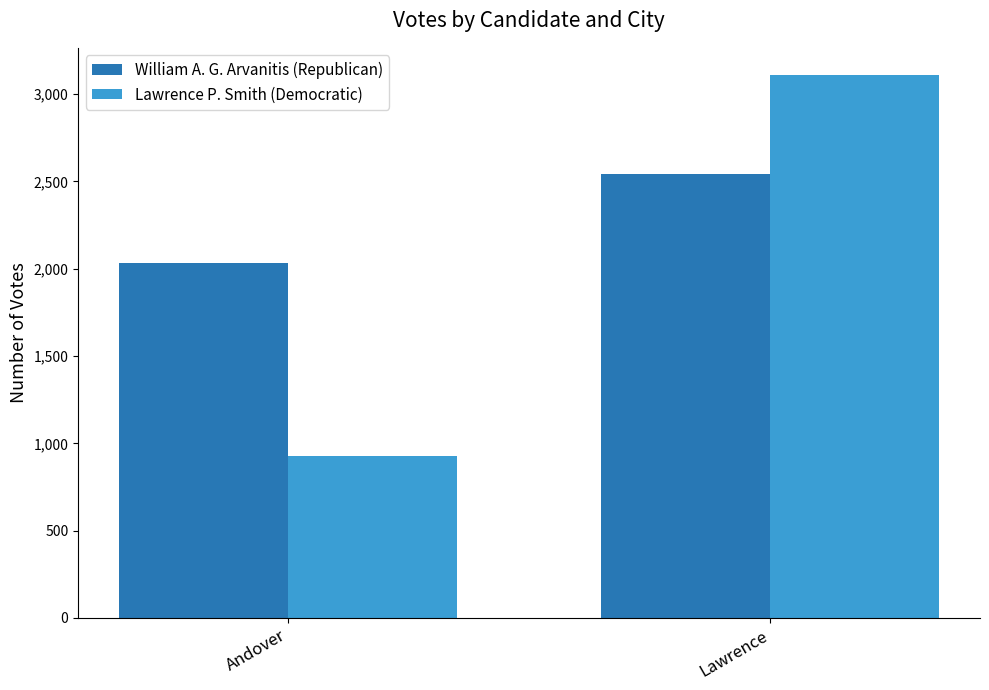

What is the label of the 2nd bar from the left?

Lawrence